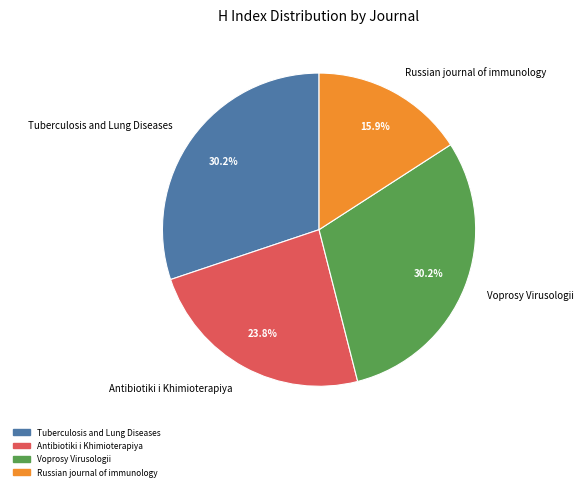

Count the number of slices in the pie.

4